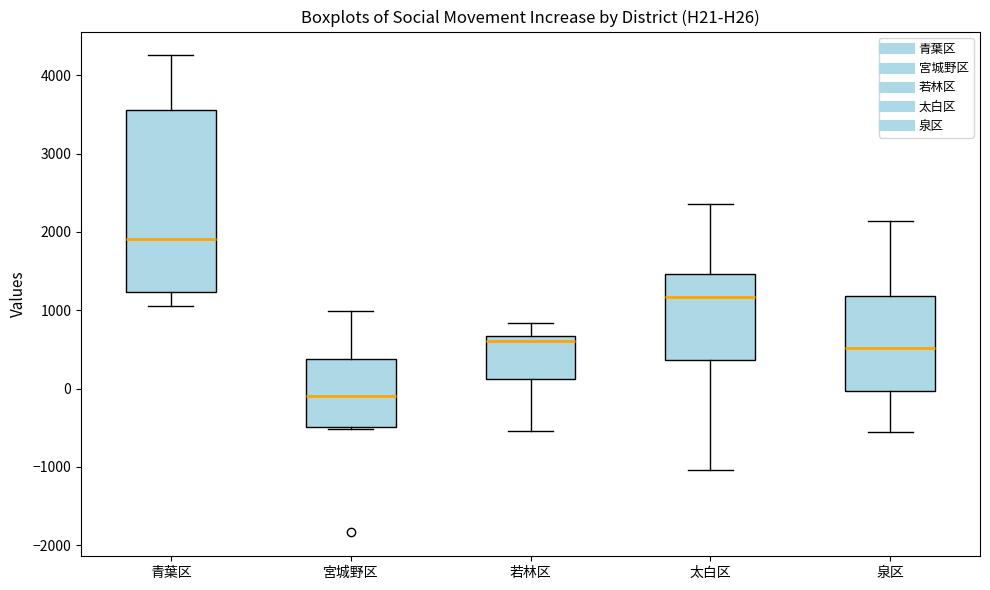

Where is the lower edge of the box for 宮城野区 on the y-axis? The values are not printed on the chart, so give them approximately, as read against the axis.

-500